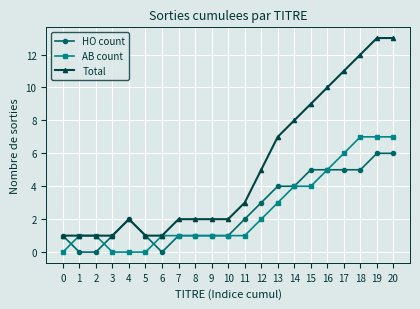

True or false: Total has more than 0 points higher than both neighbors.

True